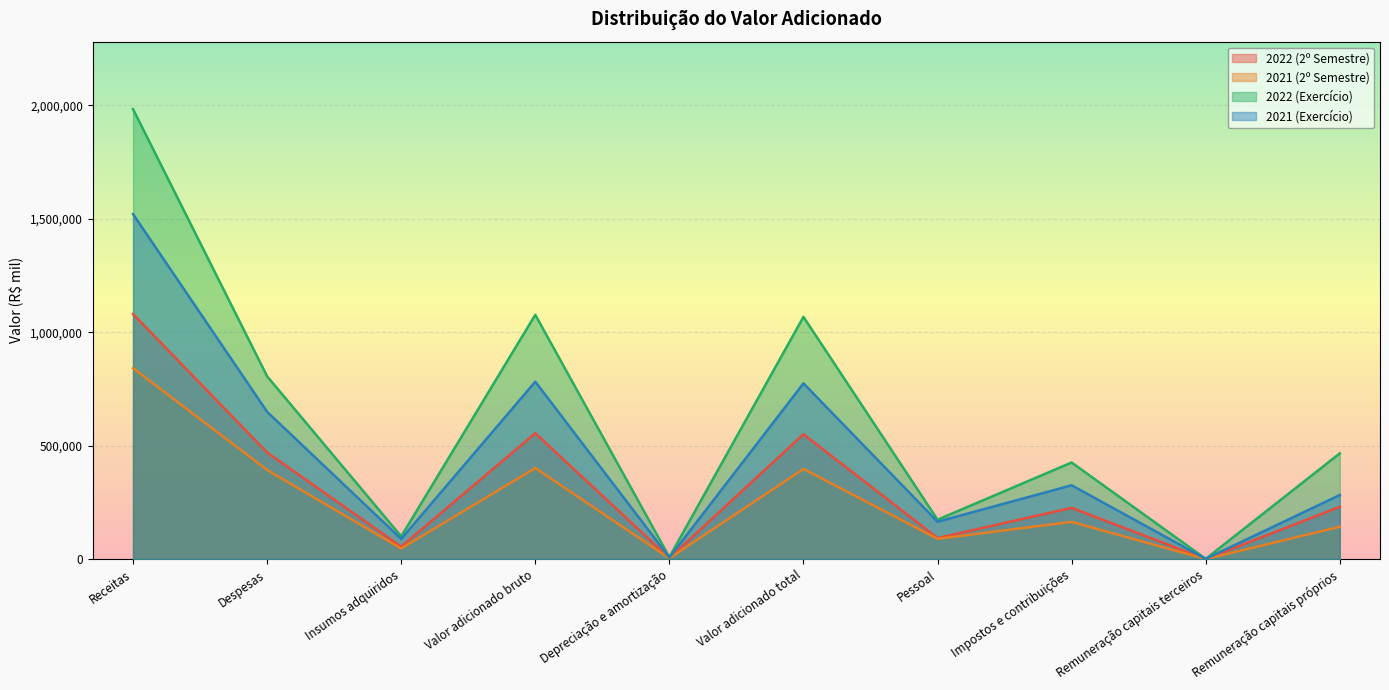

Which series has the largest total across all categories?

2022 (Exercício)